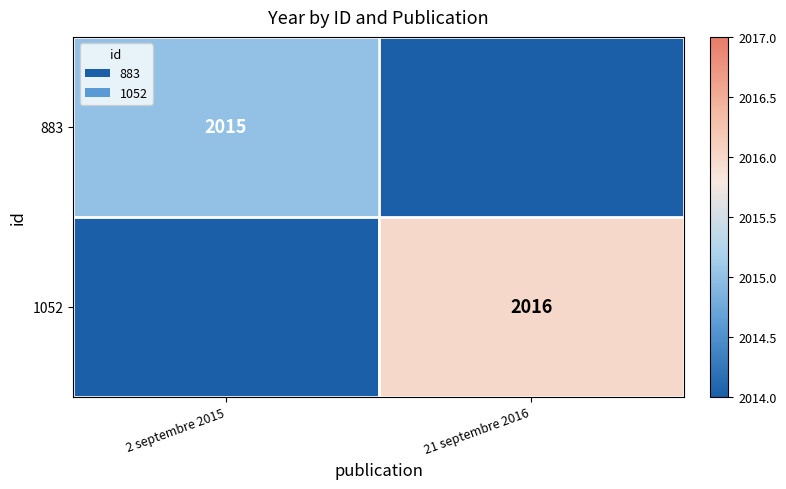

Count the number of data series in this chart.

2